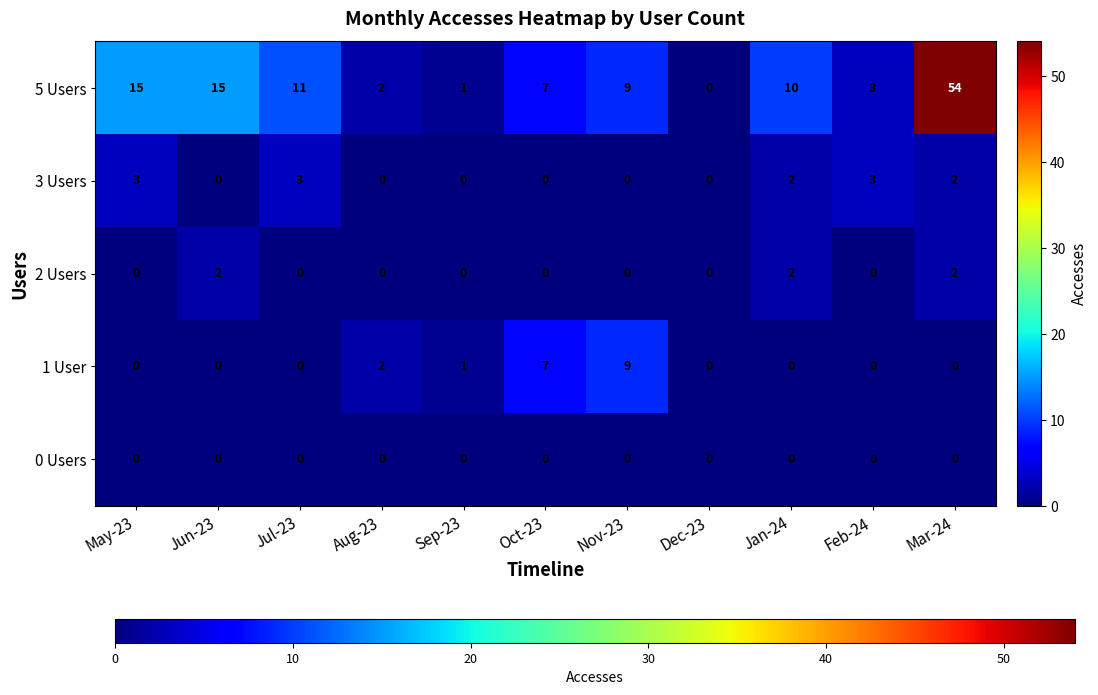

Rank the series by their maximum value, from highest to lowest.

5 Users, 1 User, 3 Users, 2 Users, 0 Users